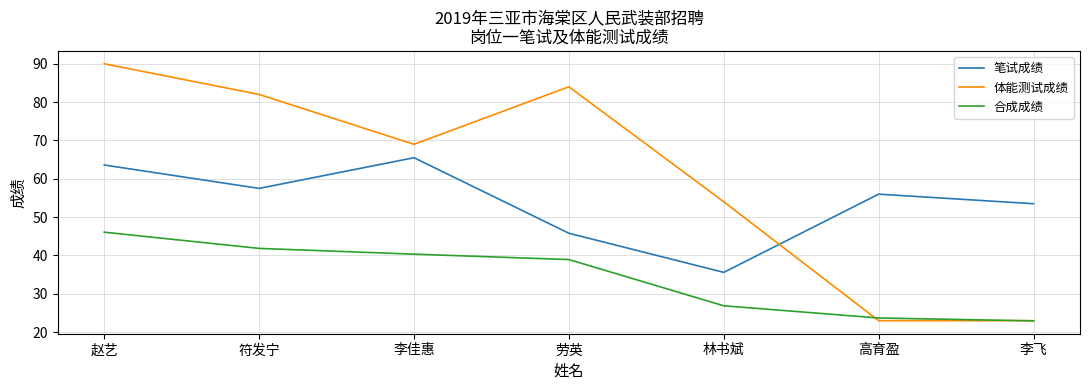

What position from the left is 李飞?

7